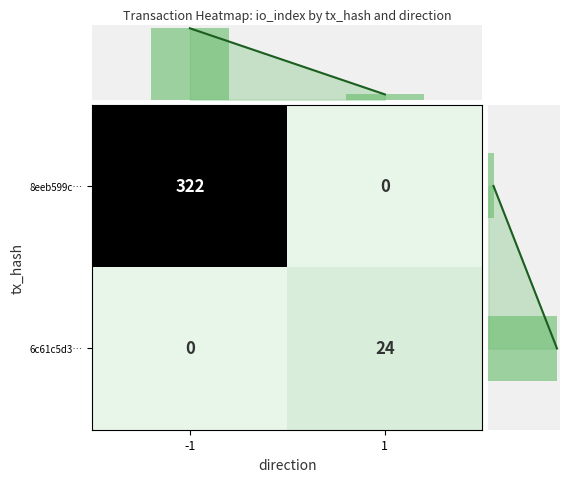

At which label does col_line reach its minimum?

1